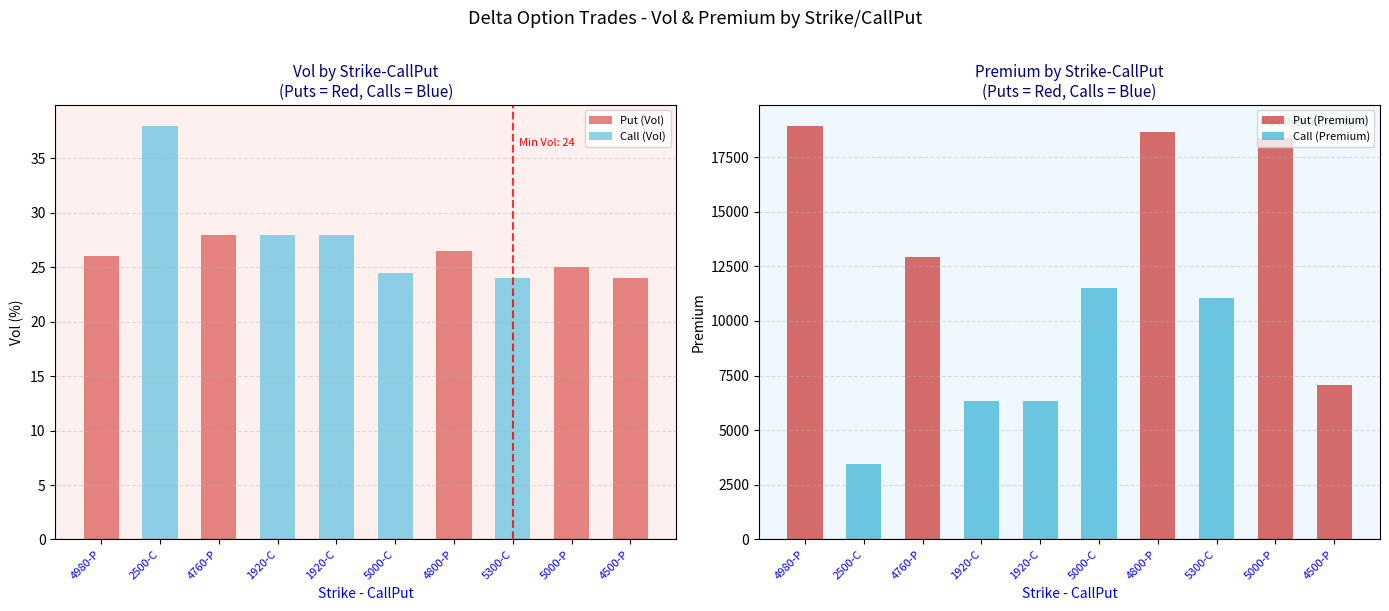

Which series has the widest spread of values?

Premium